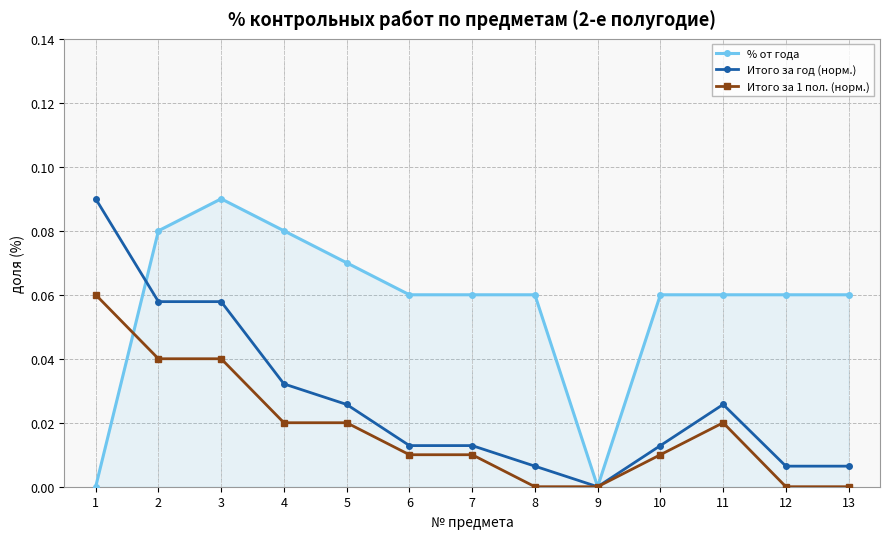

Is the value of % от года at 6 greater than the value of Итого за год (норм.) at 5?

Yes